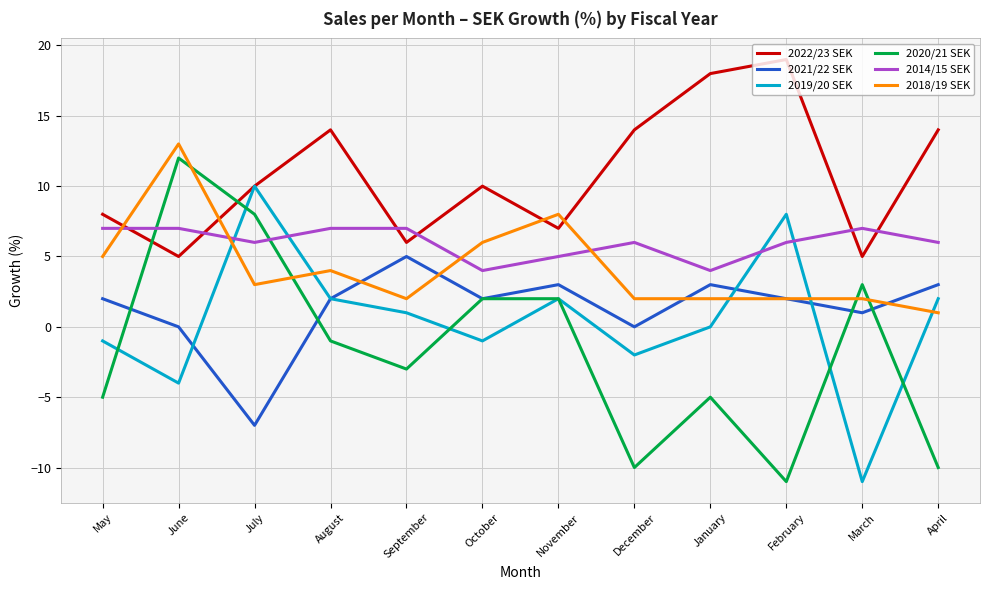

What is the minimum value shown in the chart?

-11